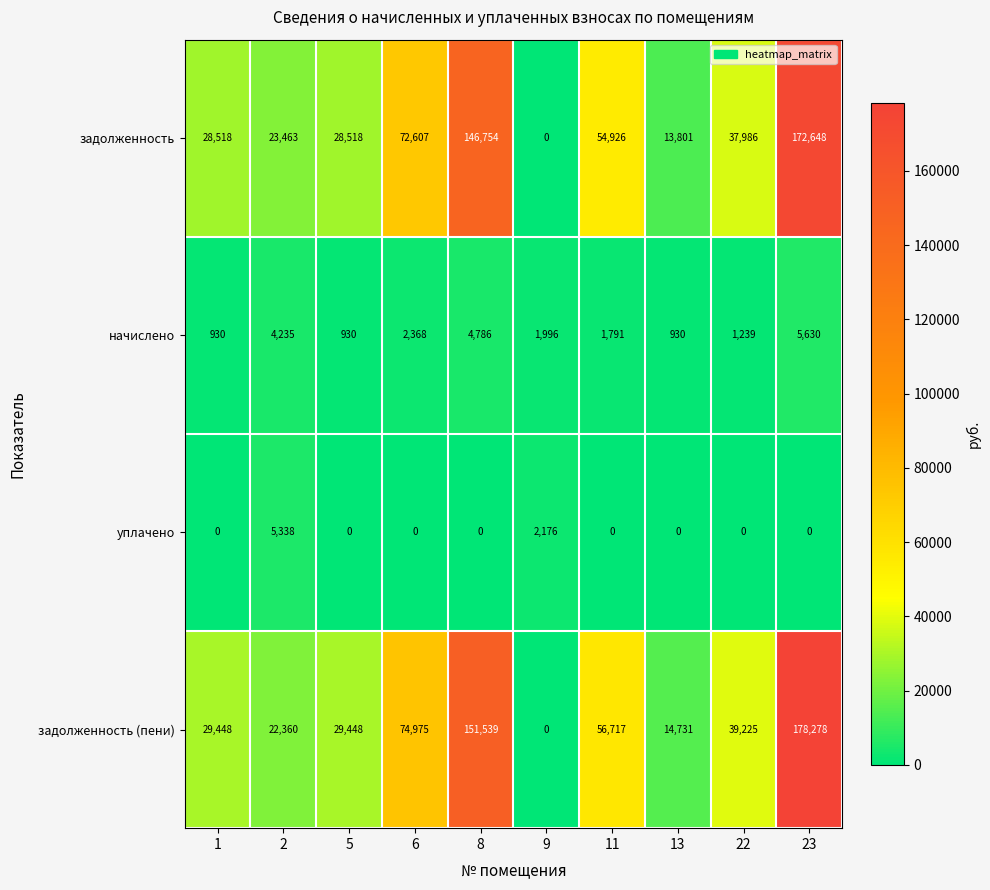

What value does the задолженность (пени) series have at 11, to the nearest 50?

56700